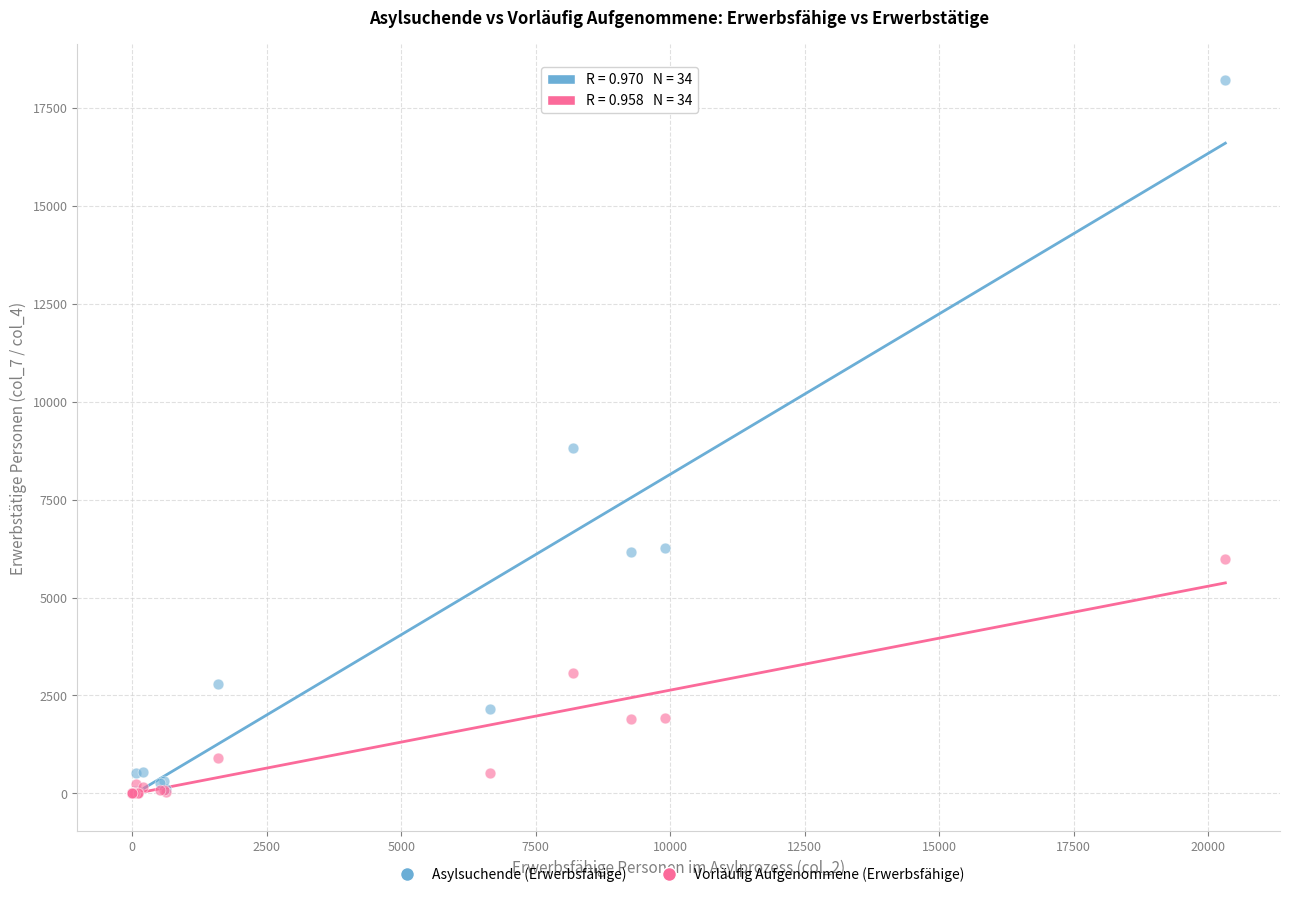

In the Asylsuchende (Erwerbsfähige) series, what Y value is closest to 9104?

8816